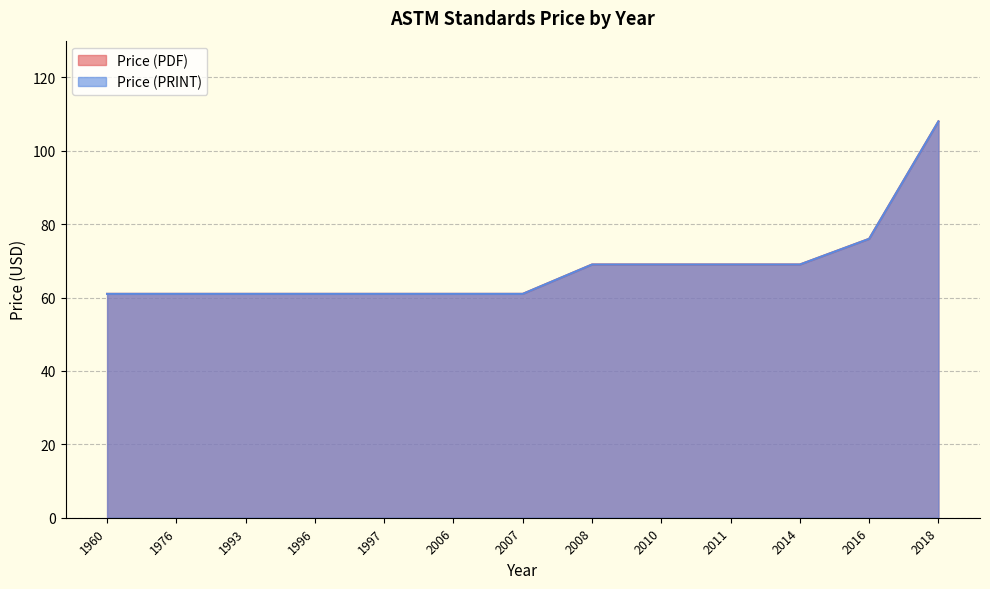

True or false: Price (PDF) and Price (PRINT) cross at least once.

False